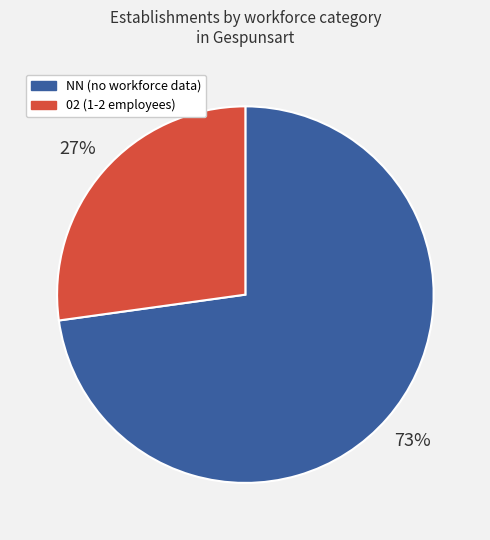

Is there a majority slice in this chart?

Yes